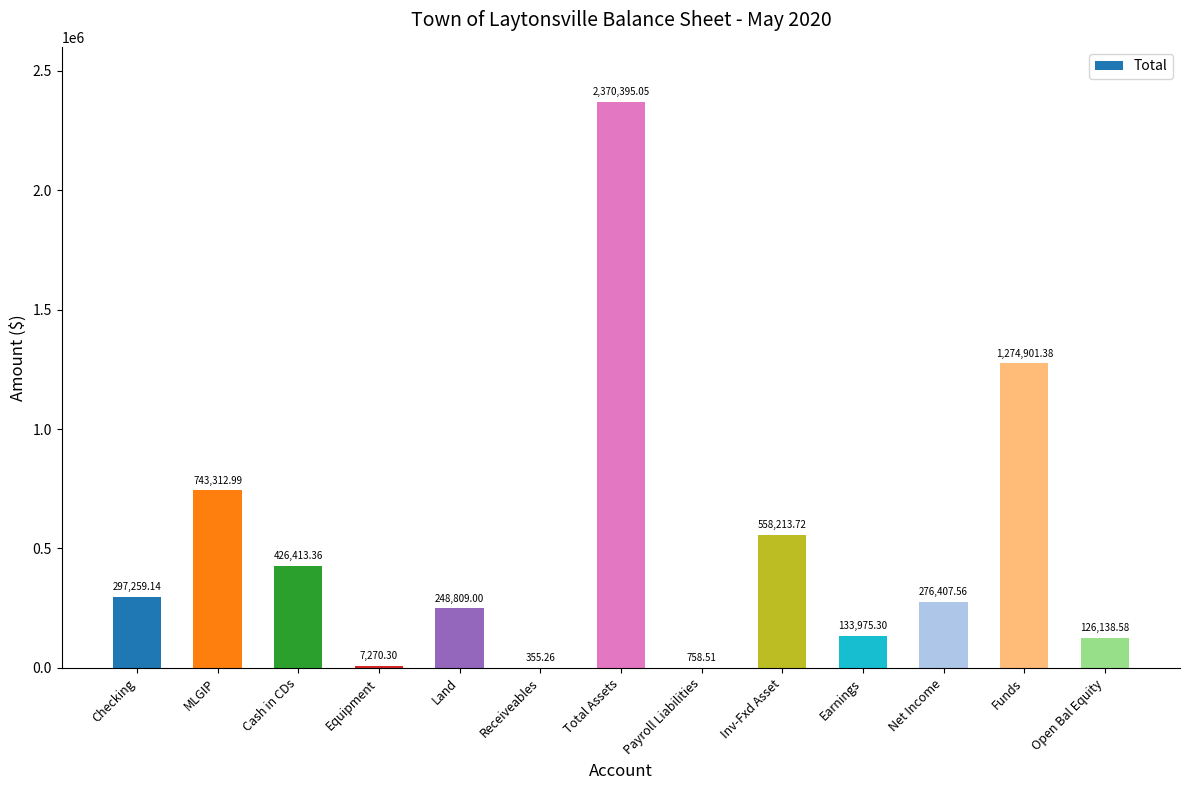

What is the sum of the values at Earnings and Equipment?

141245.6